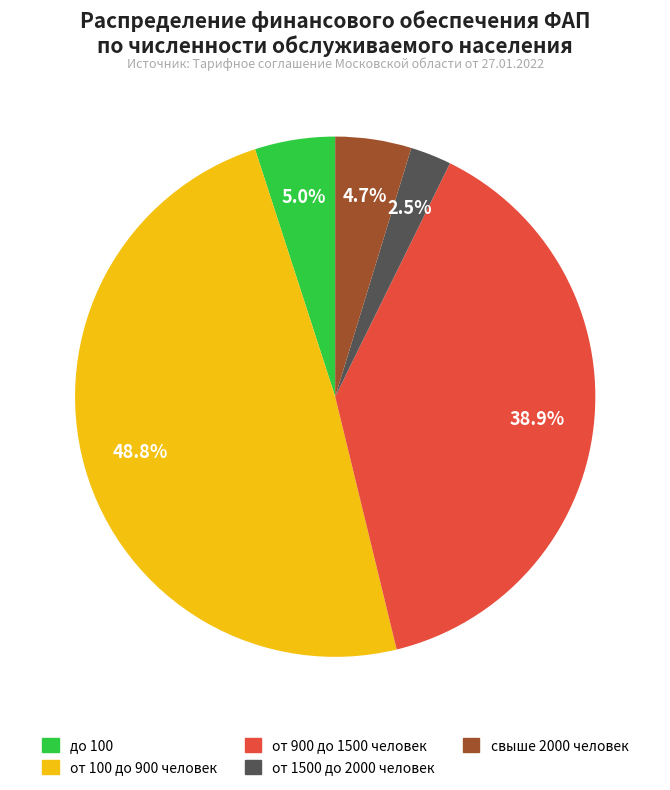

Which slice is the largest?

от 100 до 900 человек